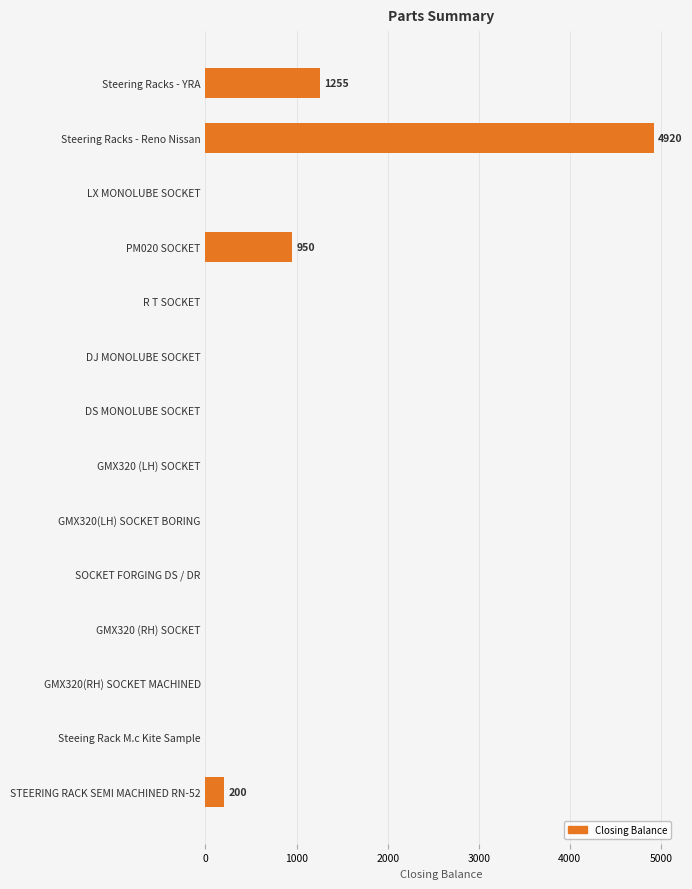

At which label is the value closest to 2460?

Steering Racks - YRA